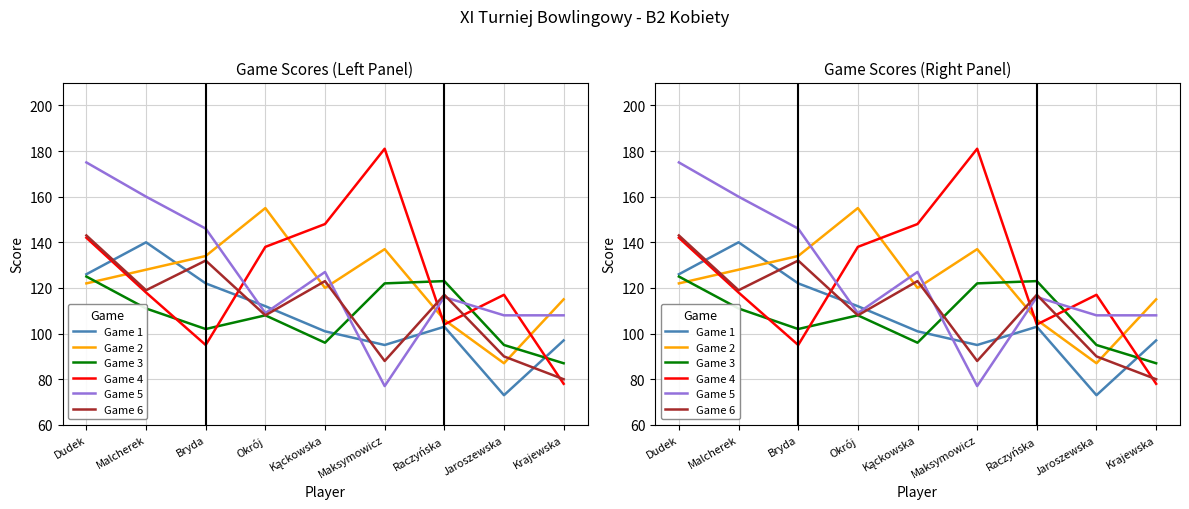

What is the minimum value shown in the chart?

73